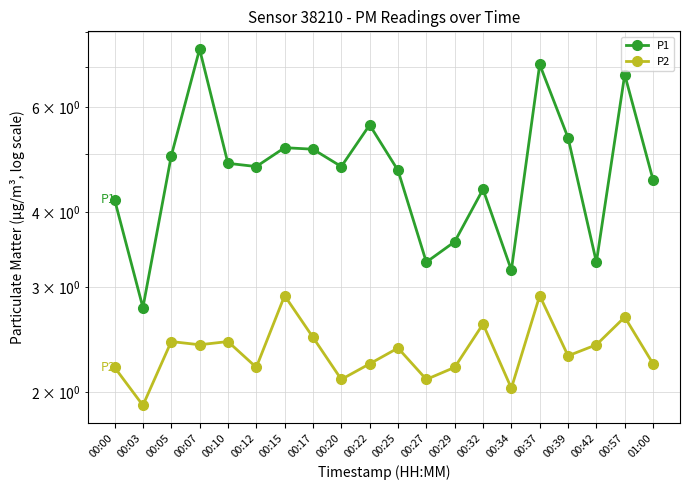

How many data points does each series have?

20